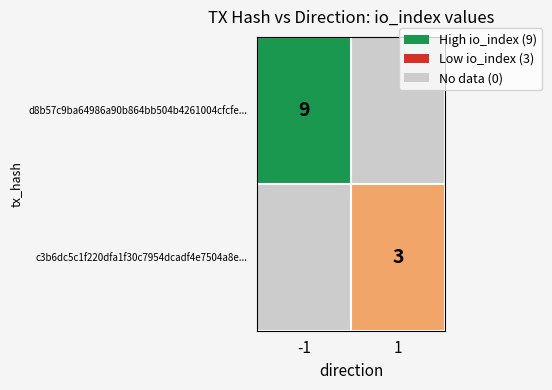

Between -1 and 1, which series saw the biggest shift?

d8b57c9ba64986a90b864bb504b4261004cfcfe...